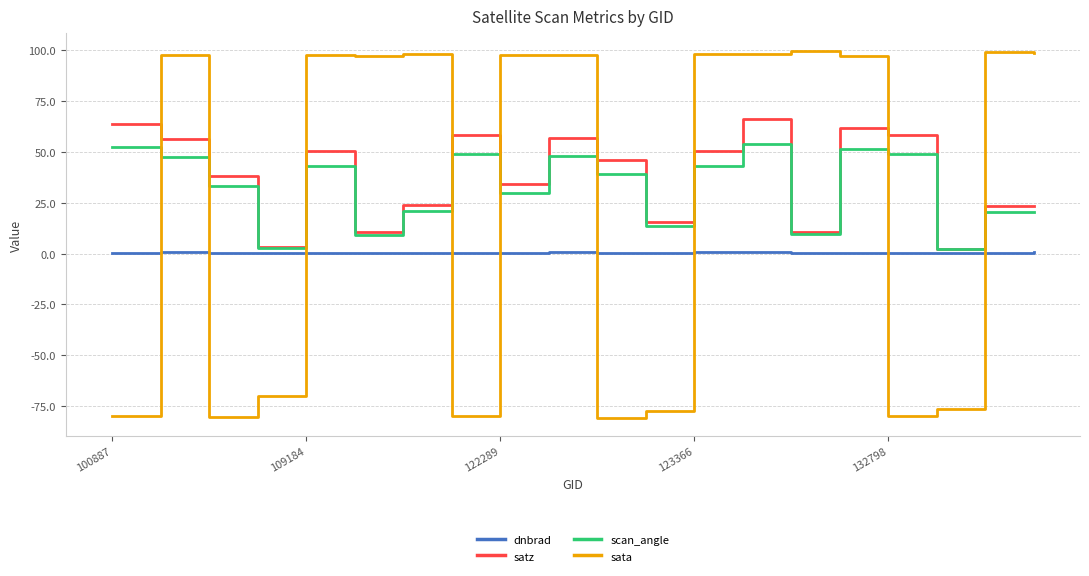

How many times do sata and dnbrad cross each other?

9